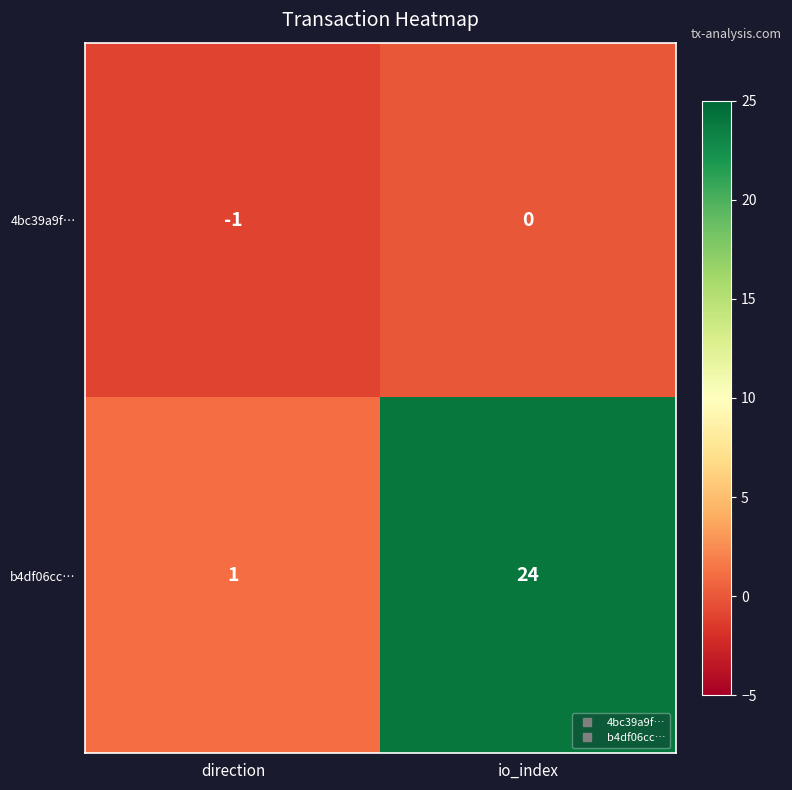

Which series has the largest total across all categories?

b4df06cc…